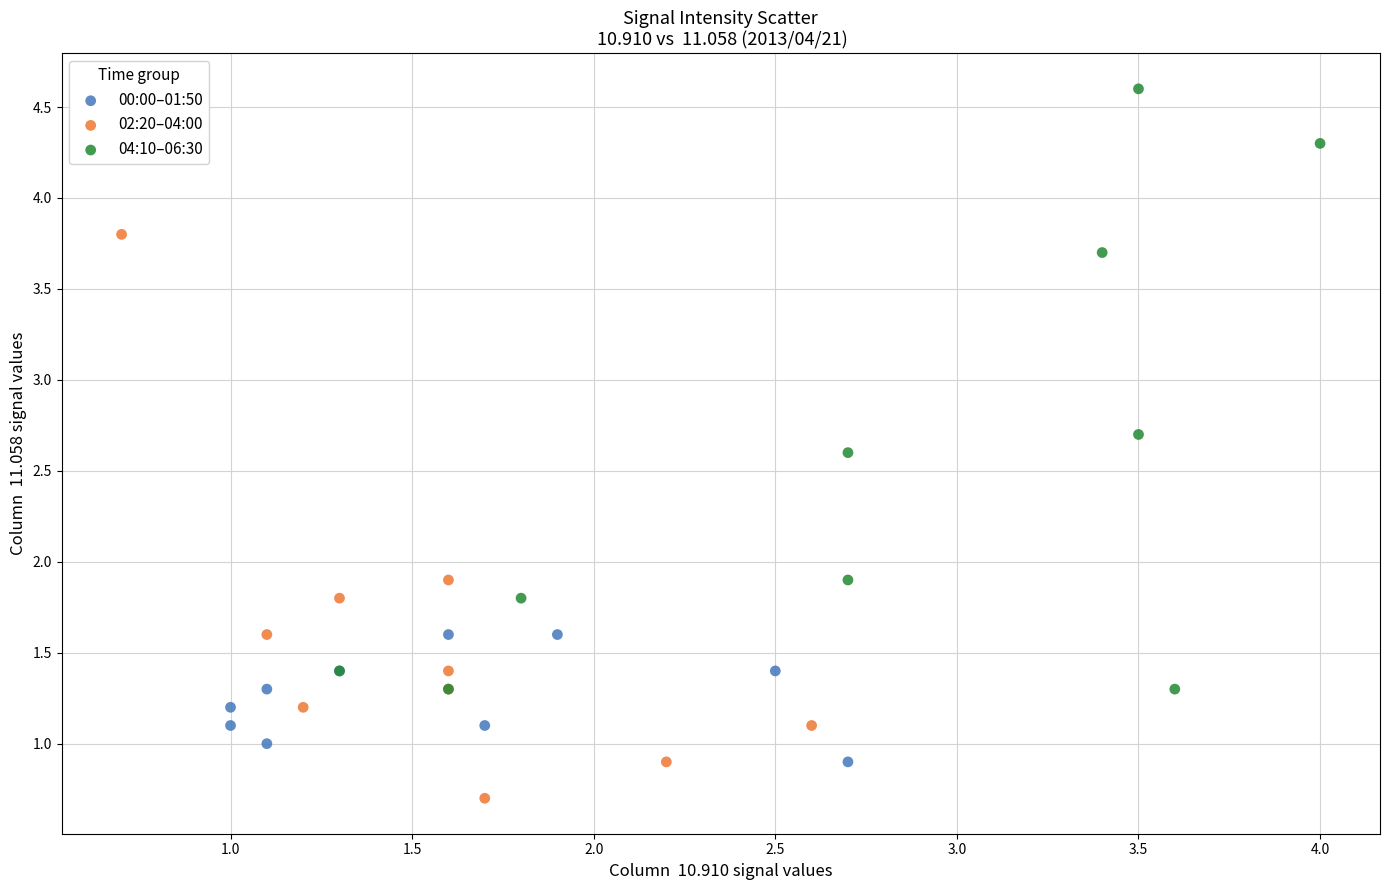

Which series has the widest spread of Y values?

04:10–06:30